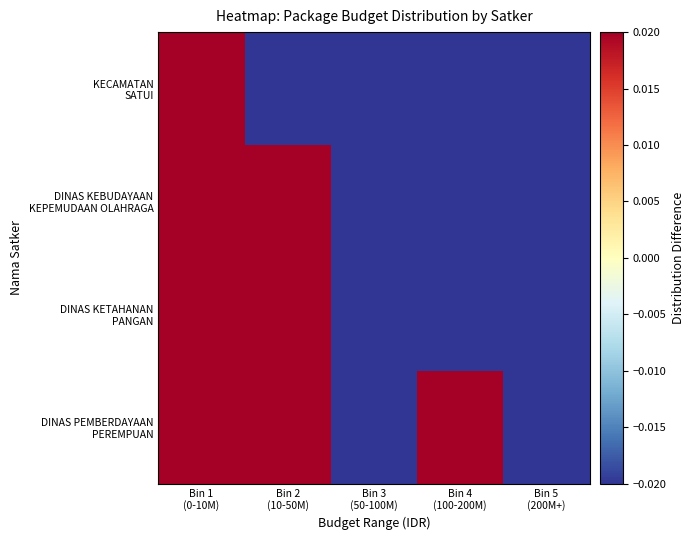

What is the minimum value shown in the chart?

-0.2